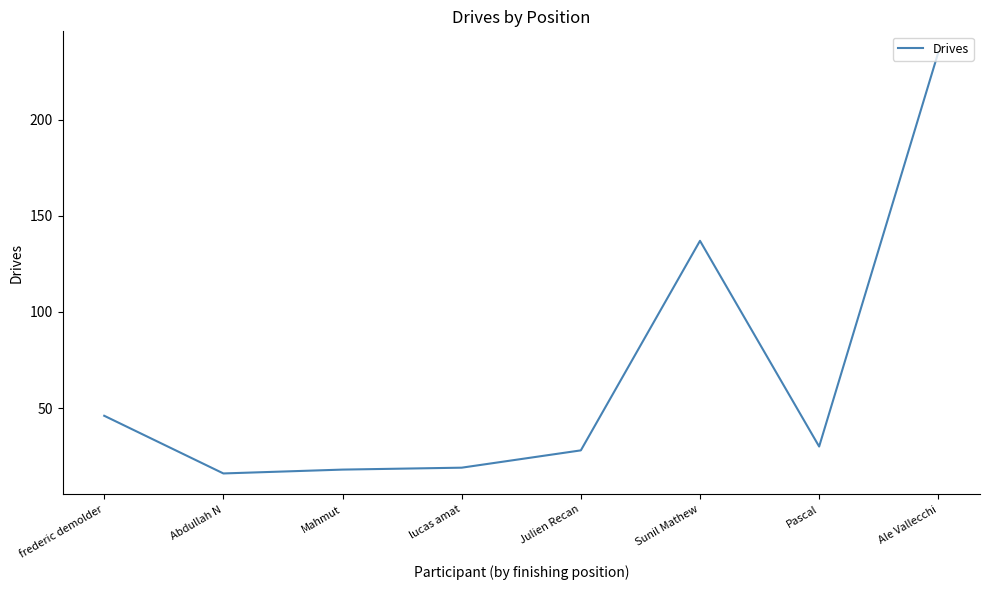

What is the ratio of the value at Mahmut to the value at lucas amat?

0.9